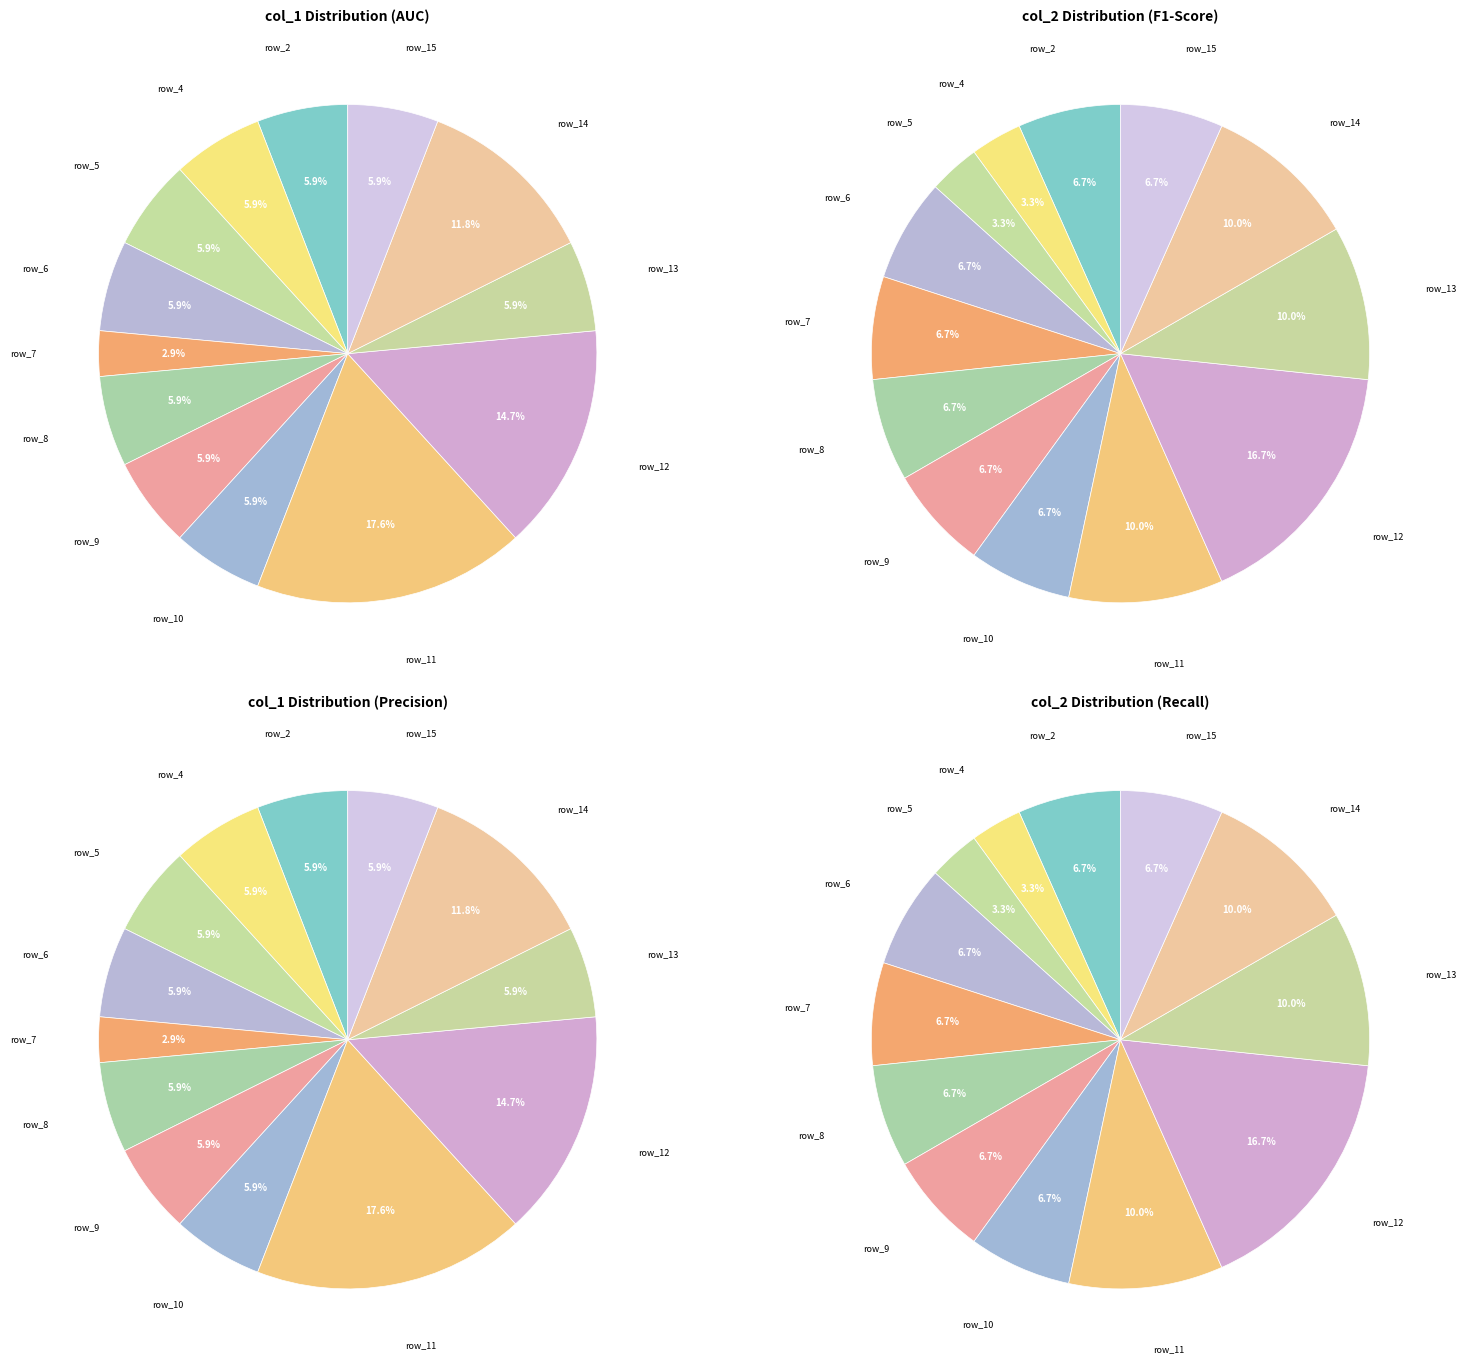

What is the smallest slice in the pie chart?

4